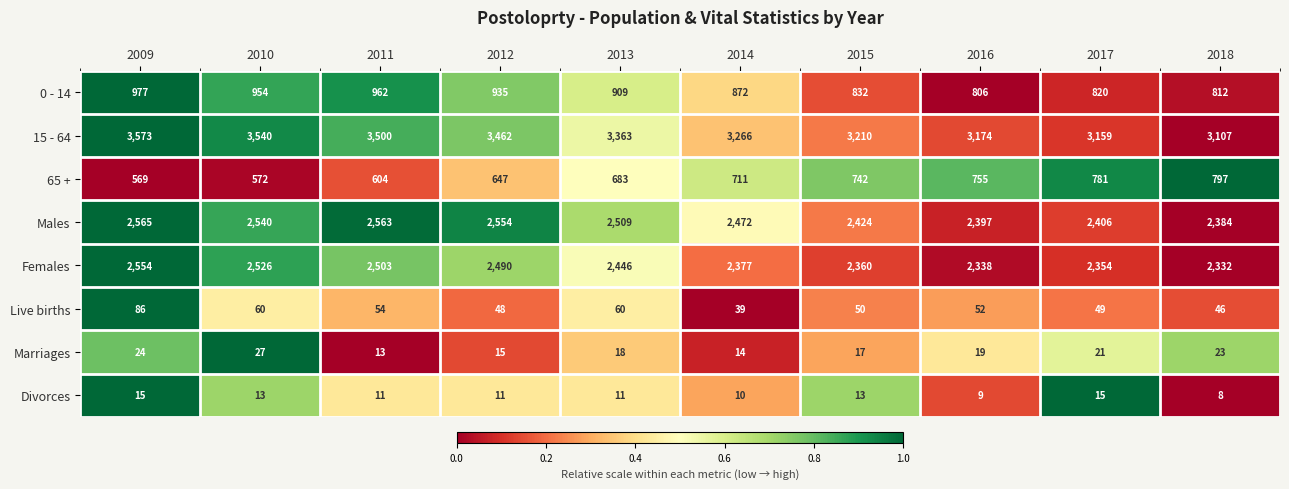

How many data points does each series have?

10